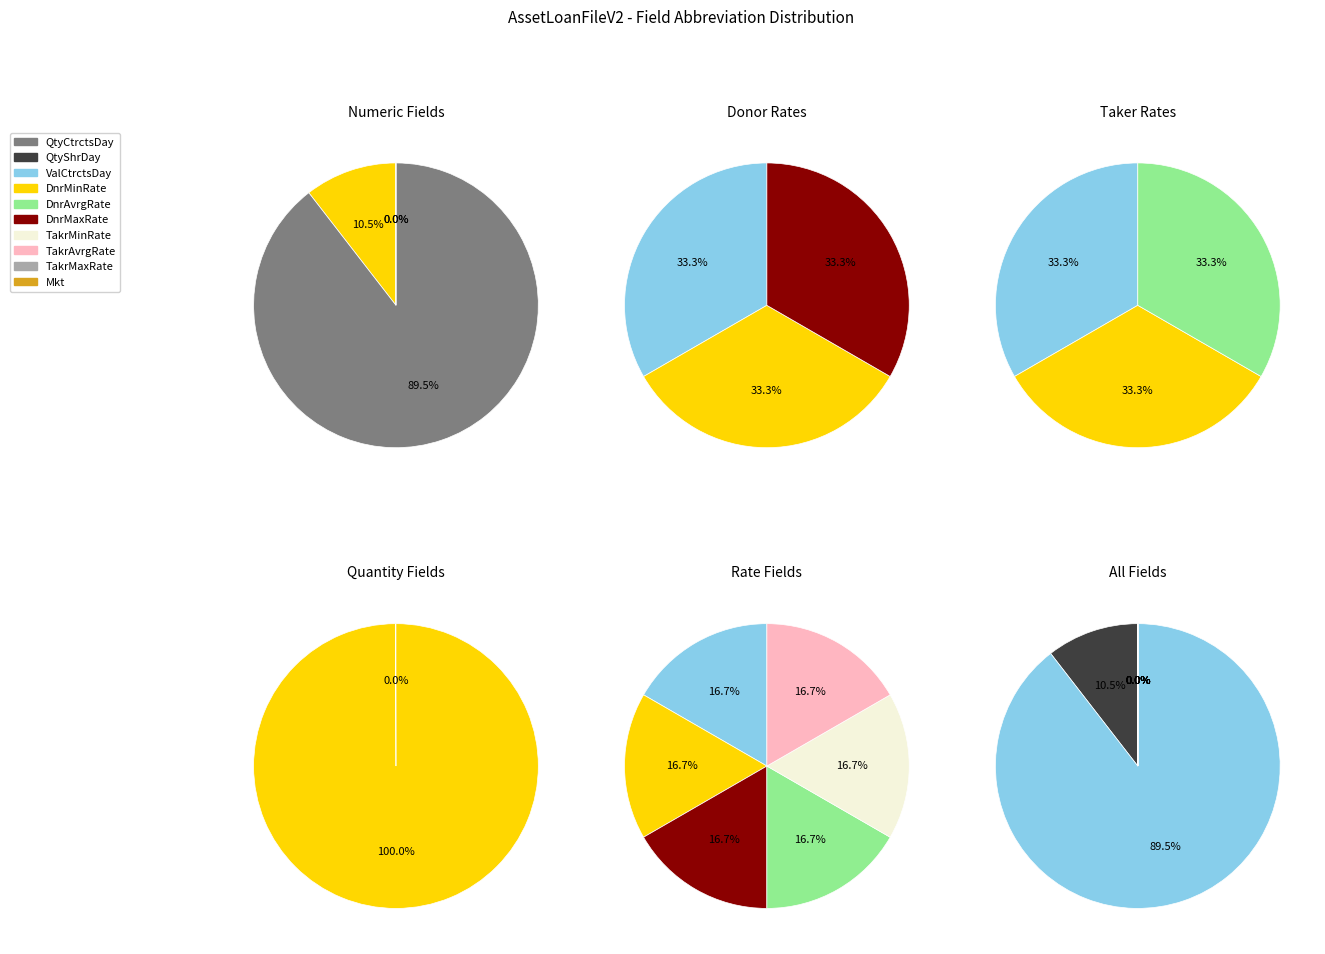

The QtyShrDay slice represents 3% of the pie. True or false?

False